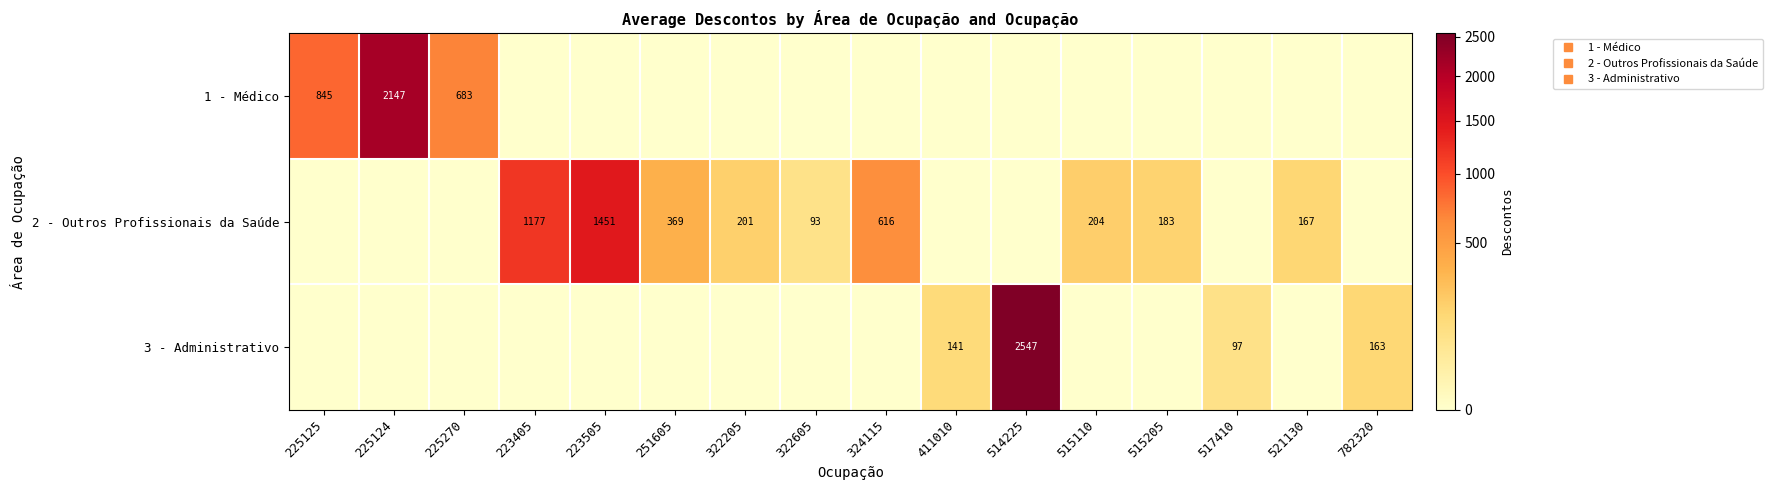

At which label does 3 - Administrativo reach its peak?

514225